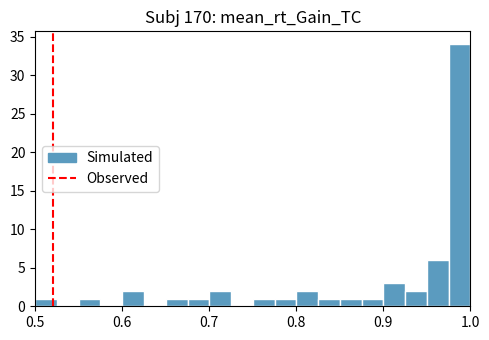

Around what value on the x-axis is the tallest bar? Give the approximate position of its centre, as read against the axis.

0.99